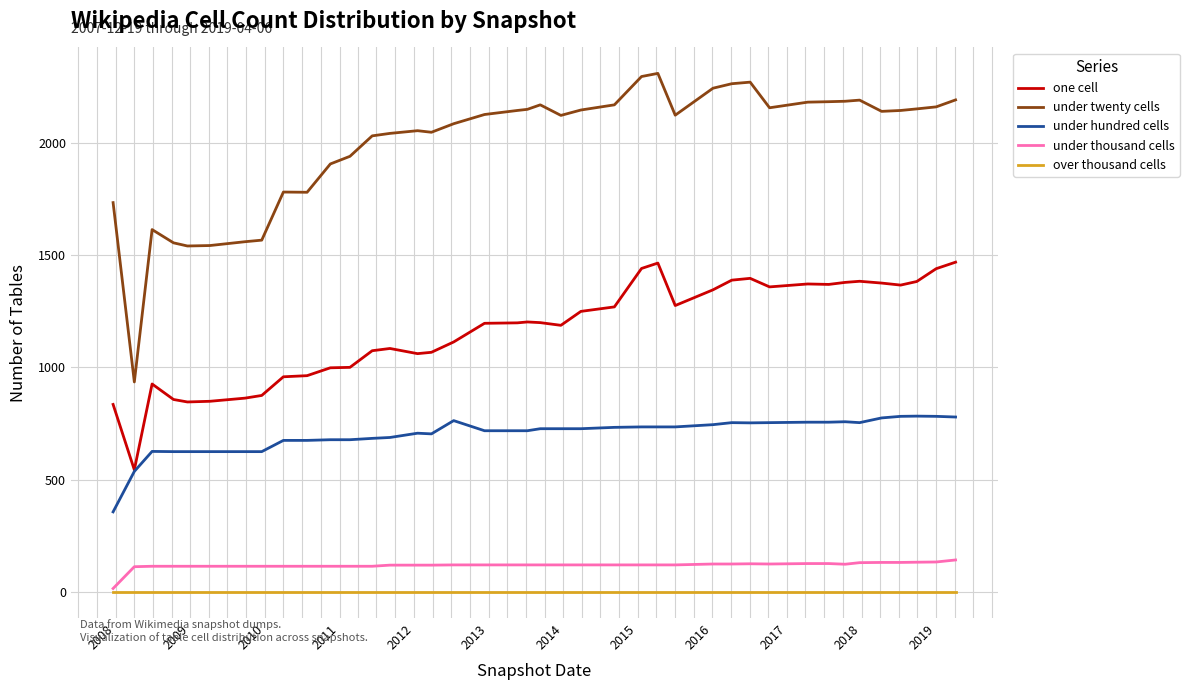

Which series has the largest range (max minus min)?

under twenty cells